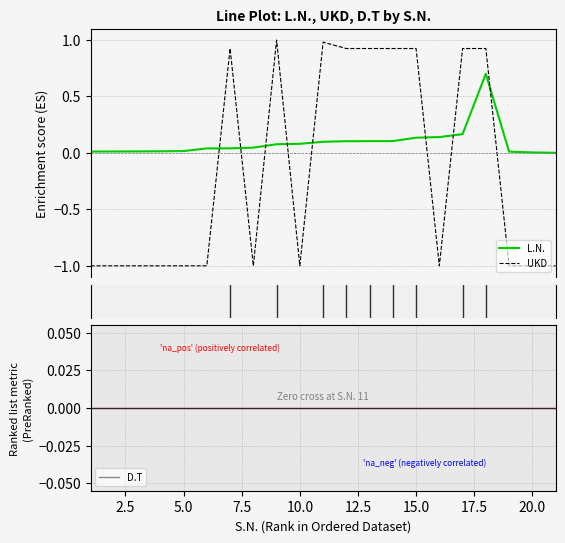

True or false: UKD and L.N. cross at least once.

True